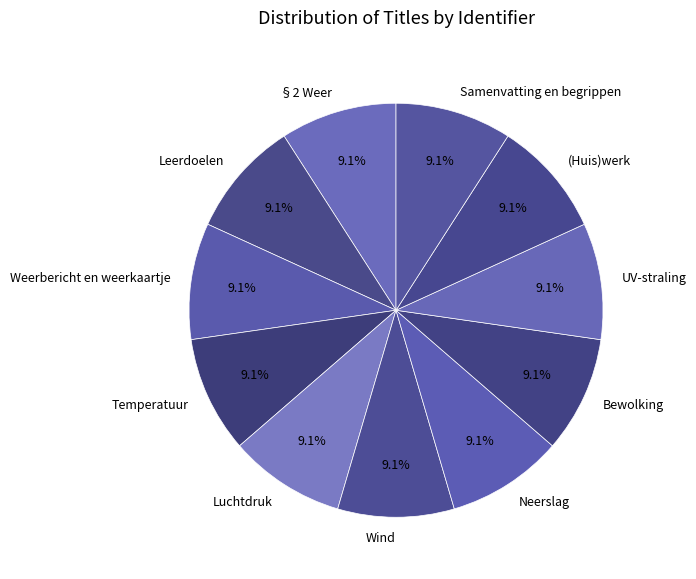

Combined, do Samenvatting en begrippen and Luchtdruk account for over 50%?

No